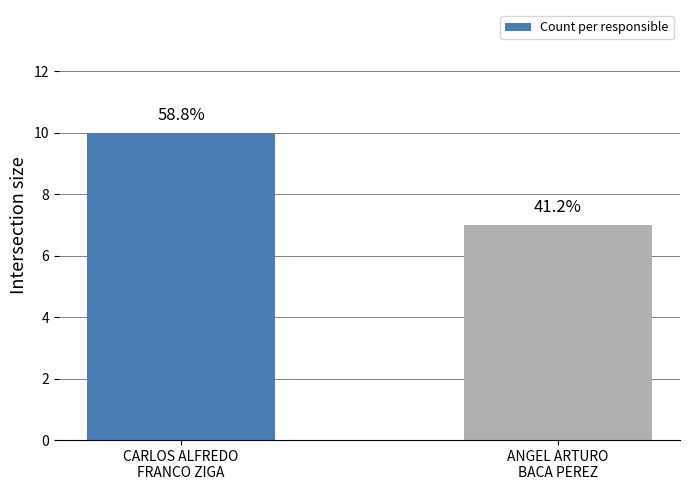

Are the bars horizontal?

No